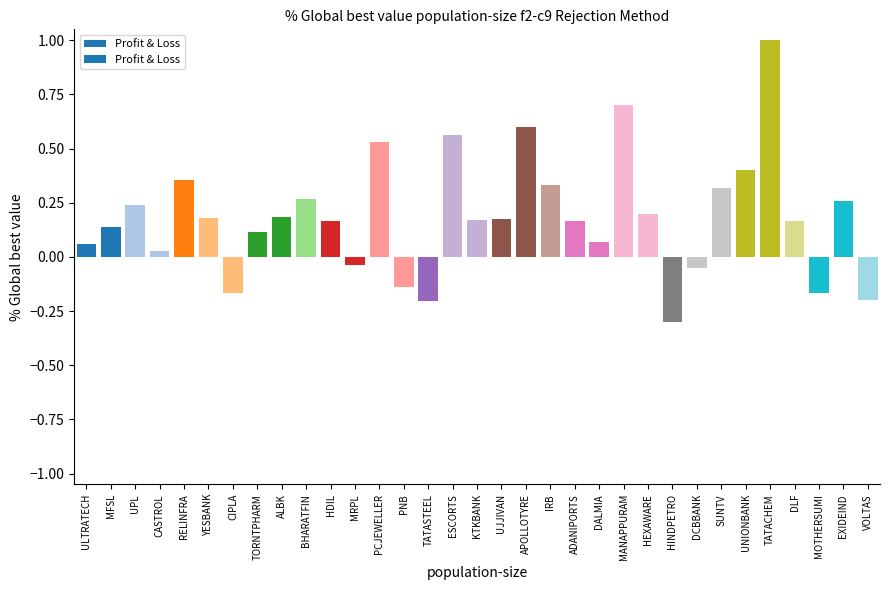

How many data points are less than 0?

8